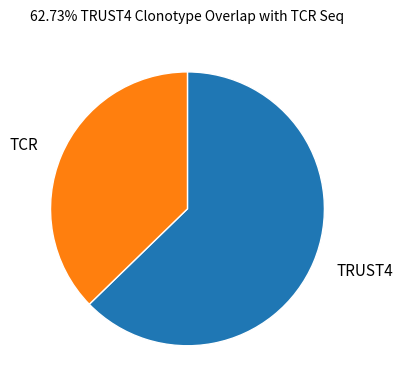

How many slices are in this pie chart?

2